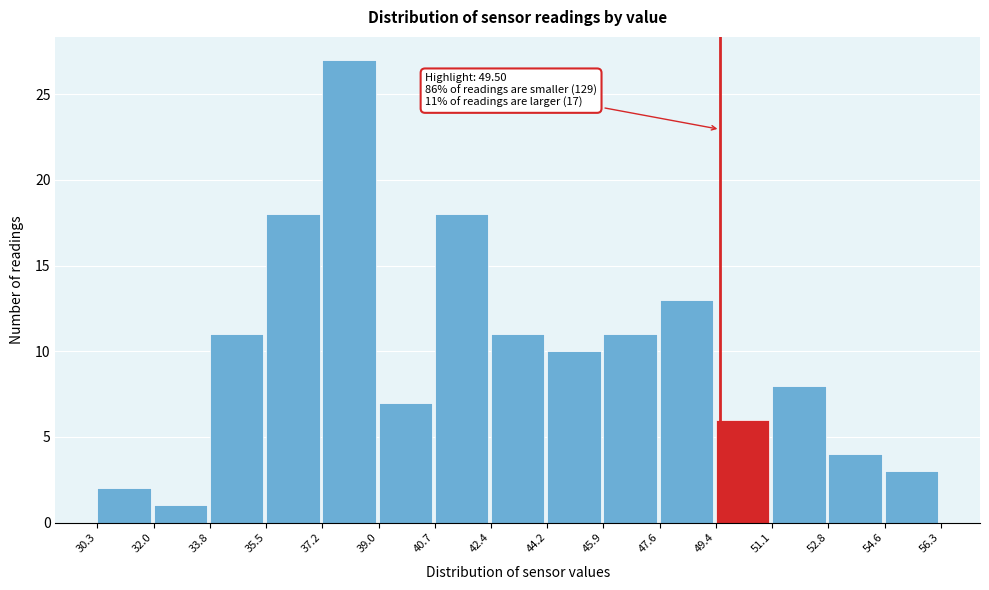

Over which range of the x-axis is the bar tallest?

37.2 to 39.0